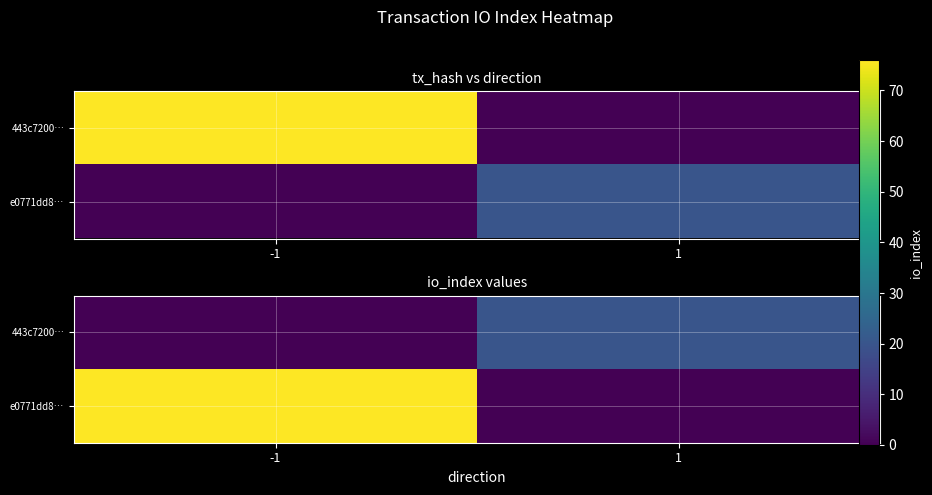

What is the average value of the e0771dd8… series?

38